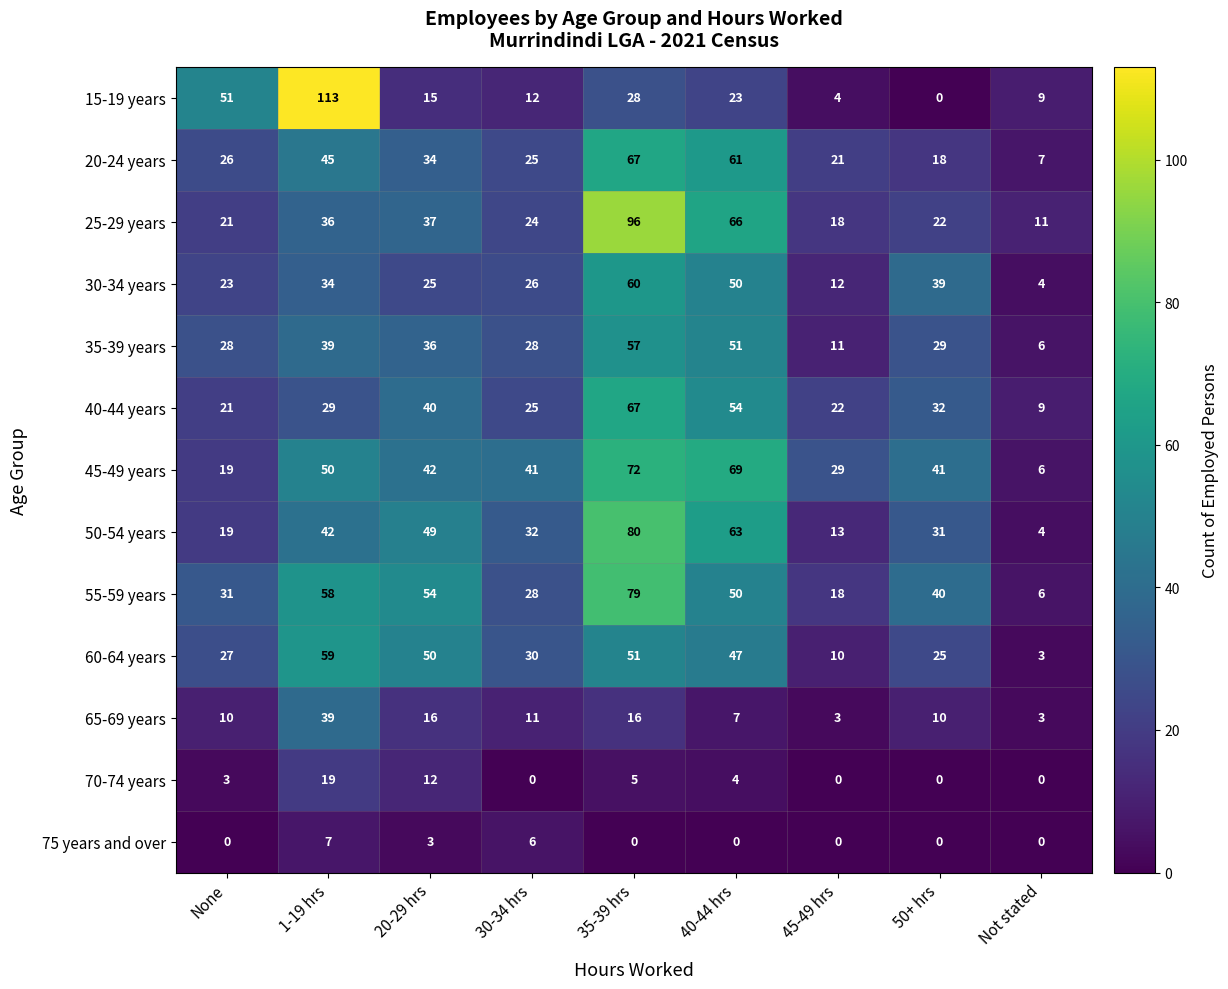

What is the maximum value shown in the chart?

113